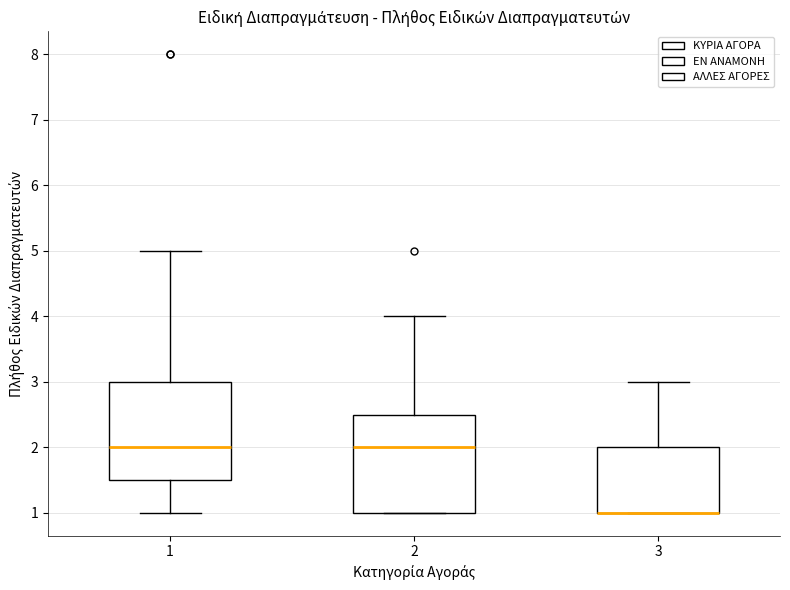

Where is the upper edge of the box at x = 2 on the y-axis? The values are not printed on the chart, so give them approximately, as read against the axis.

2.5